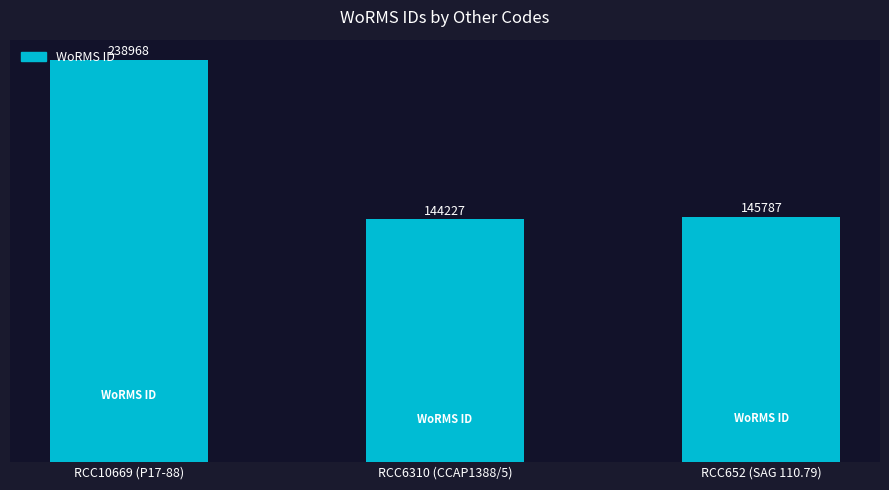

List the labels in order of value, largest first.

RCC10669 (P17-88), RCC652 (SAG 110.79), RCC6310 (CCAP1388/5)